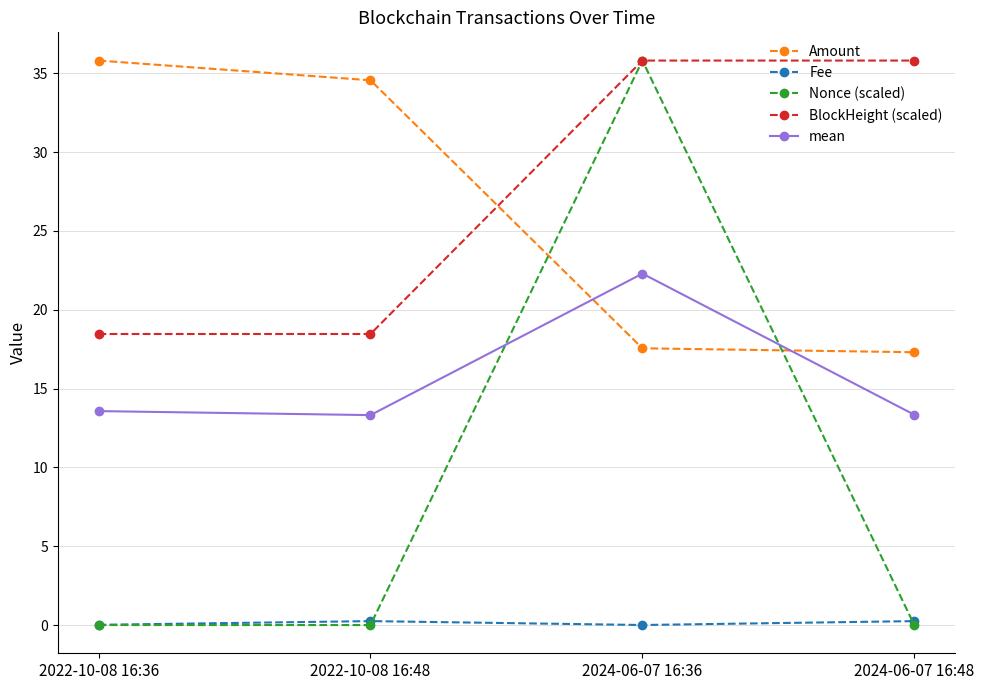

Where does the Amount series first go above 34?

2022-10-08 16:36